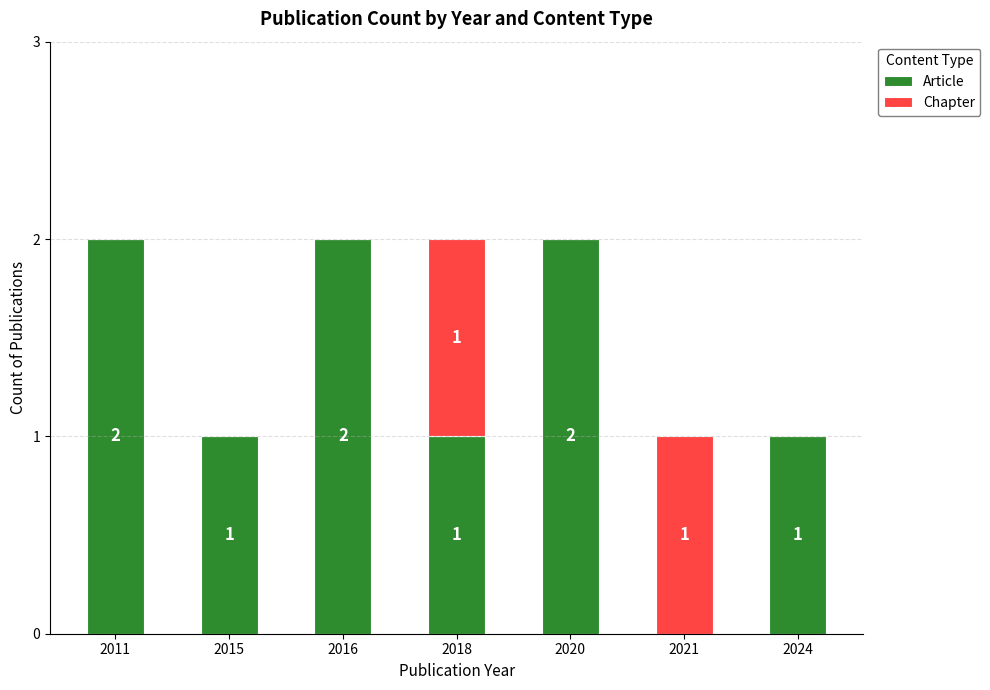

True or false: Article has a value of 2 at 2020.

True